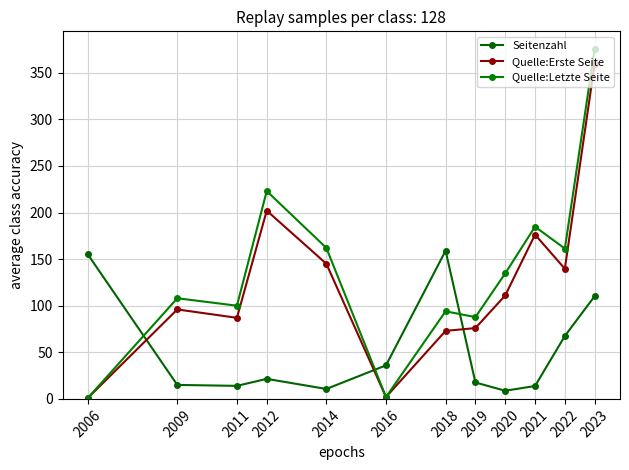

Does the chart have visible grid lines?

Yes